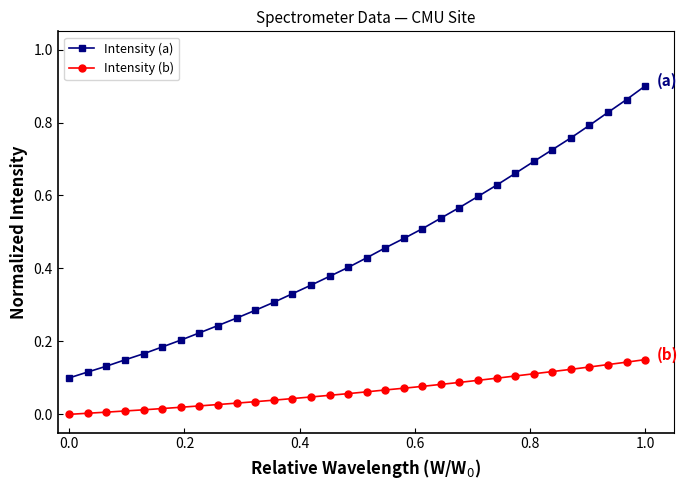

True or false: Intensity (a) and Intensity (b) intersect in this chart.

False